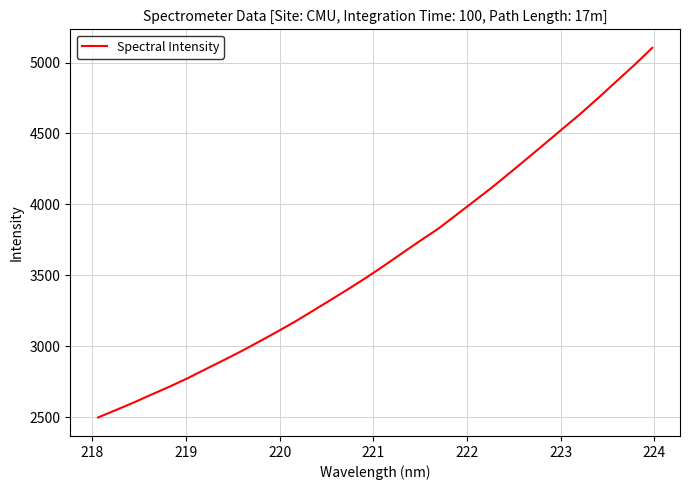

What is the maximum value shown in the chart?

5103.6